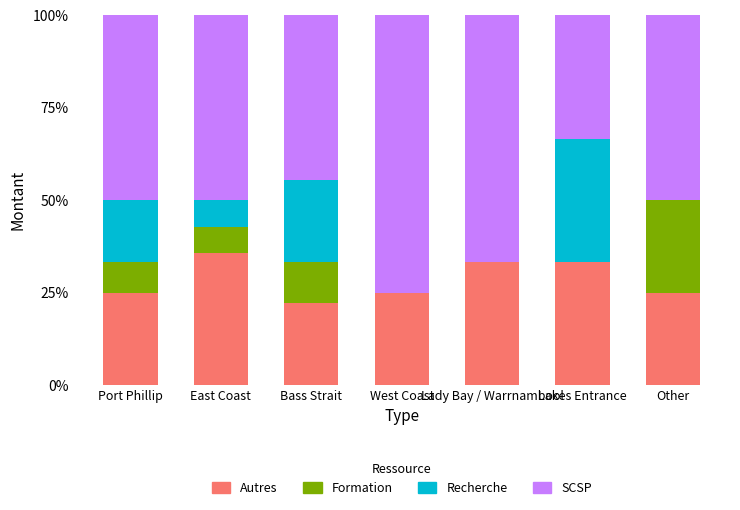

At which label does Autres reach its peak?

East Coast